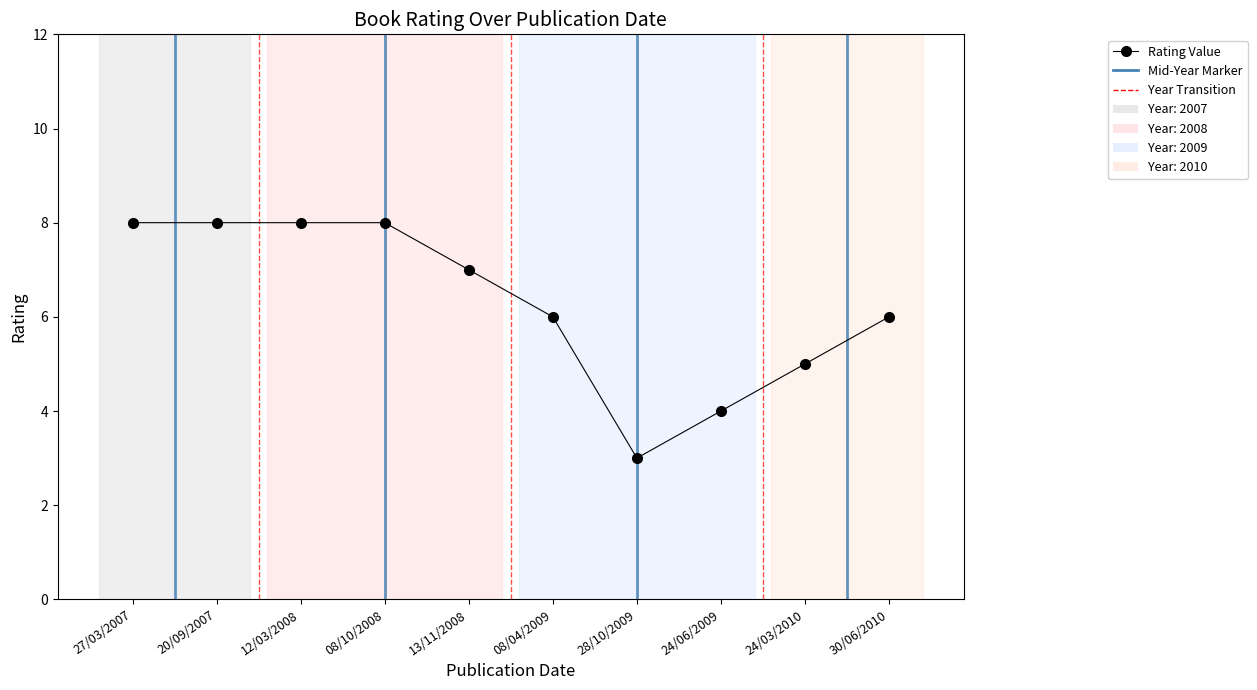

What is the greatest value displayed?

8